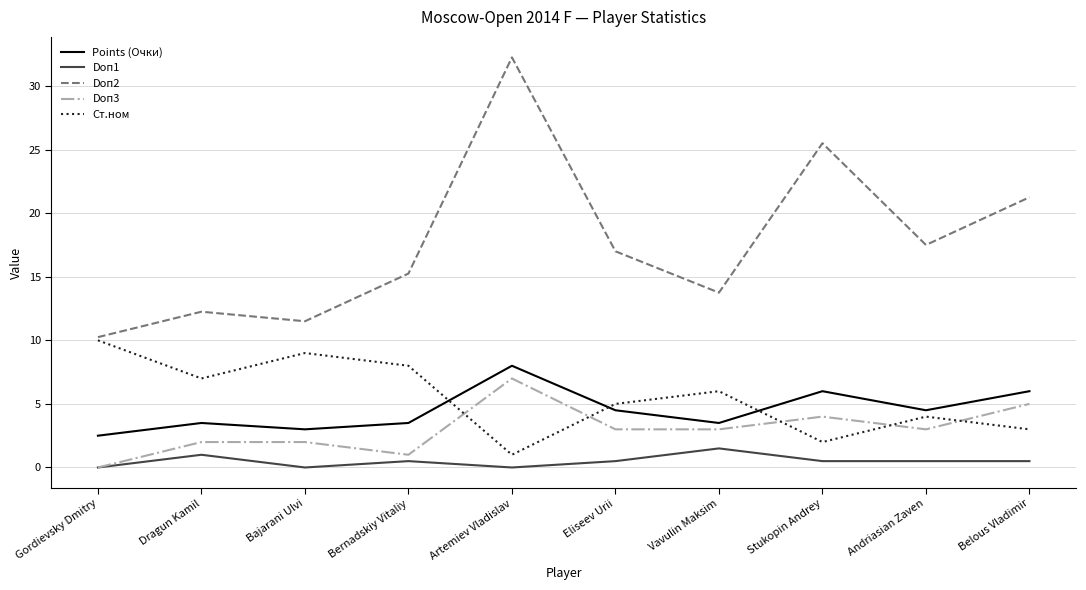

Which category has the lowest value in the Doп3 series?

Gordievsky Dmitry